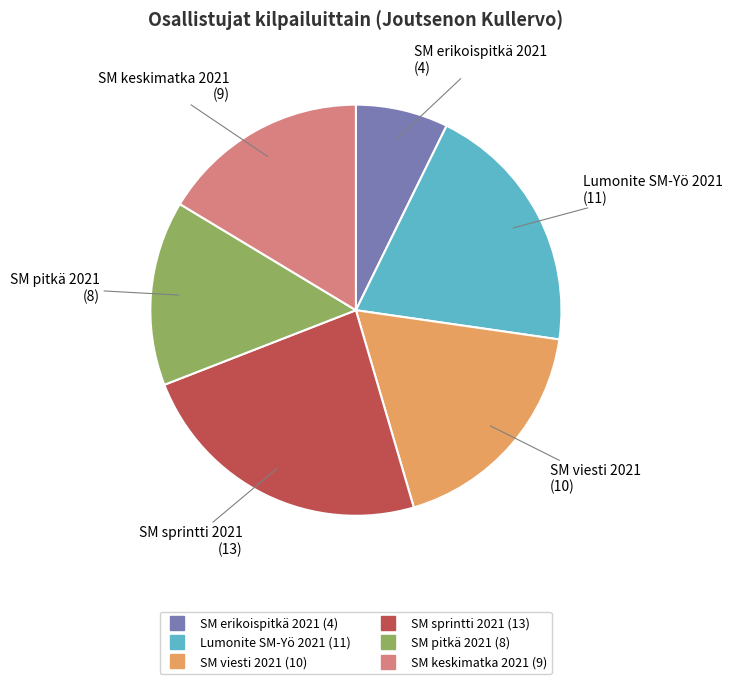

Between SM sprintti 2021 and SM viesti 2021, which is larger?

SM sprintti 2021